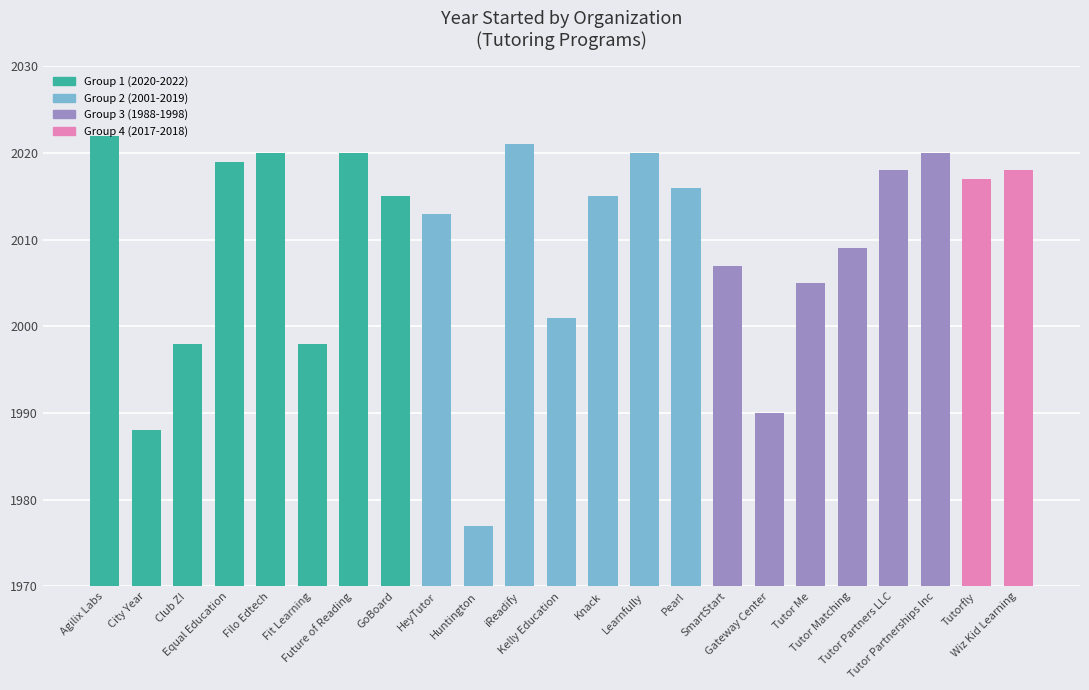

What value does the data have at Pearl, to the nearest 10?

2020